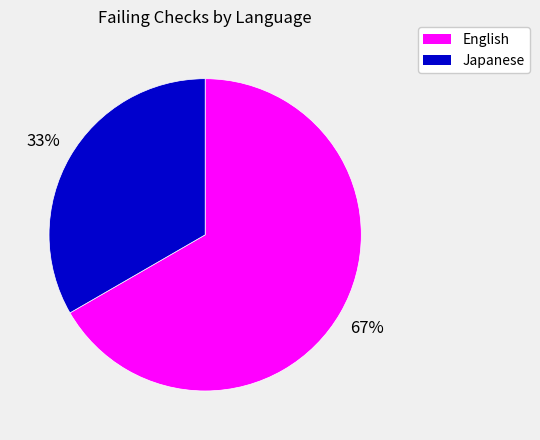

To the nearest percent, what is the combined percentage of English and Japanese?

100%